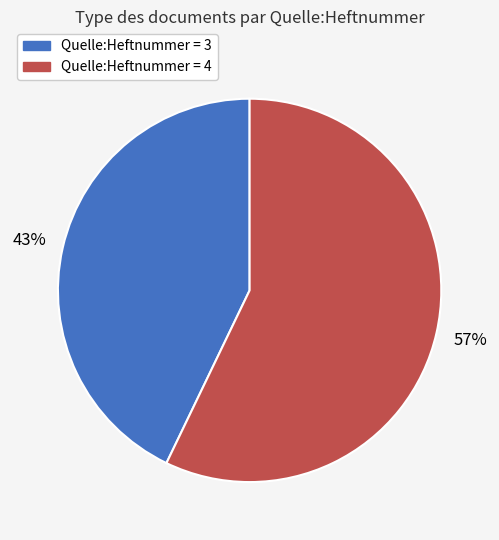

To the nearest percent, what is the difference between the largest and smallest slice percentages?

14%